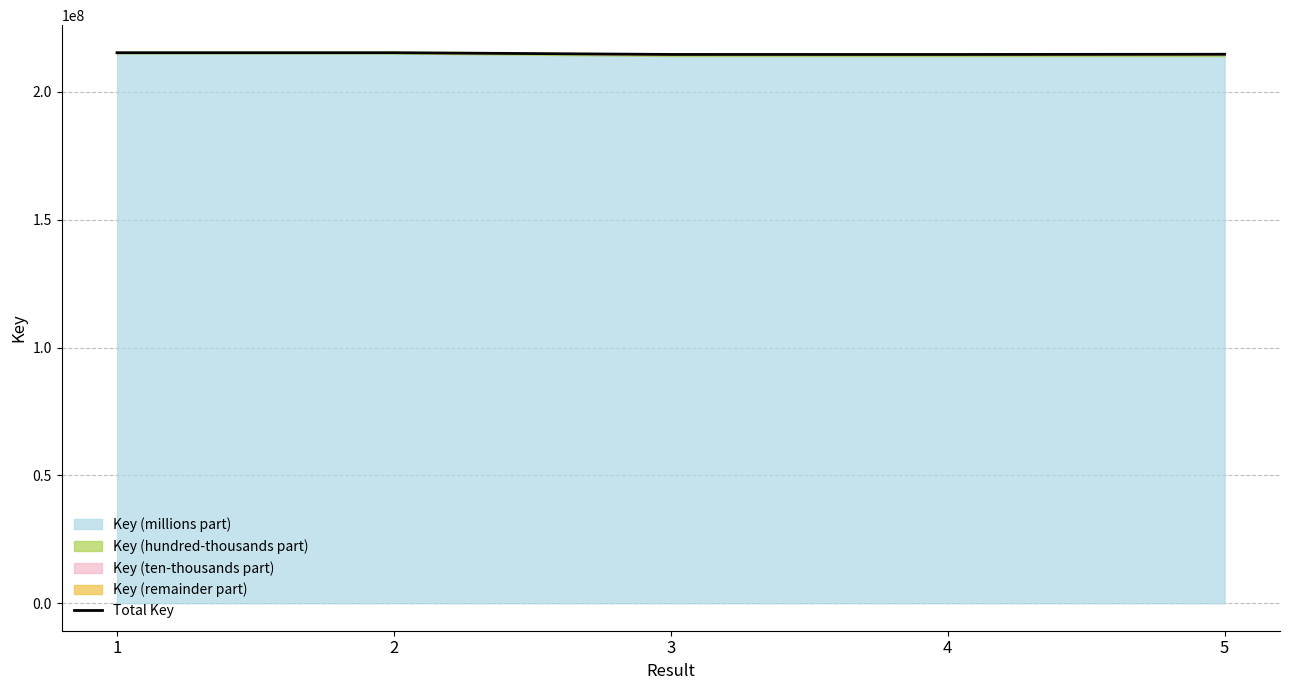

How many points are lower than both their immediate neighbors (excluding endpoints)?

1